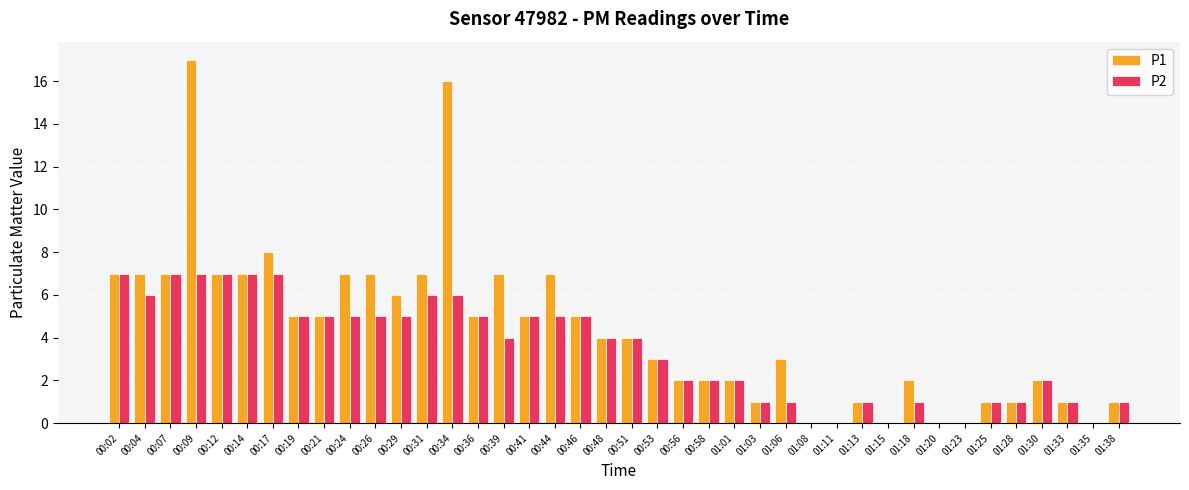

At which category does the chart reach its peak across all series?

00:09